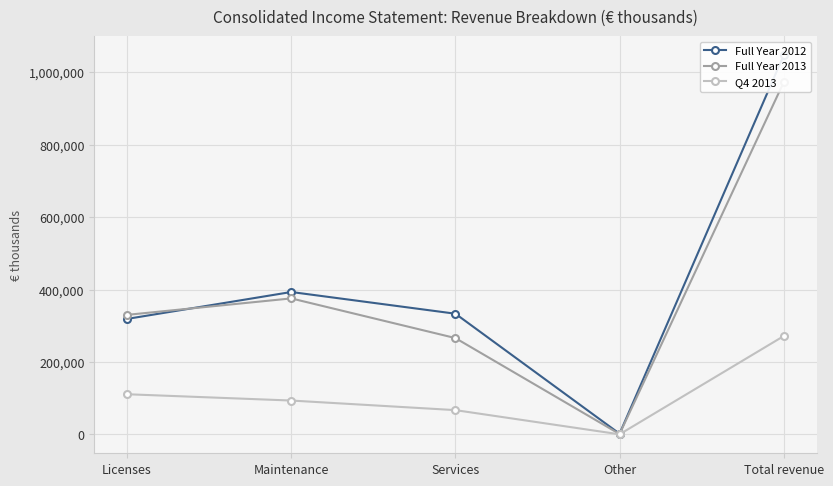

Which series has the largest total across all categories?

Full Year 2012